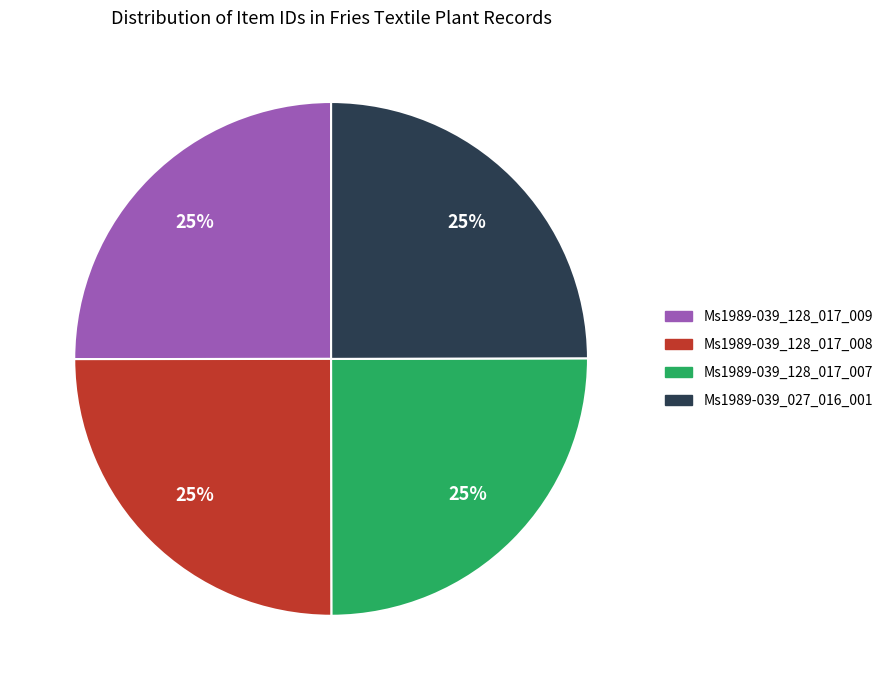

To the nearest percent, what percentage of the pie is Ms1989-039_128_017_009?

25%